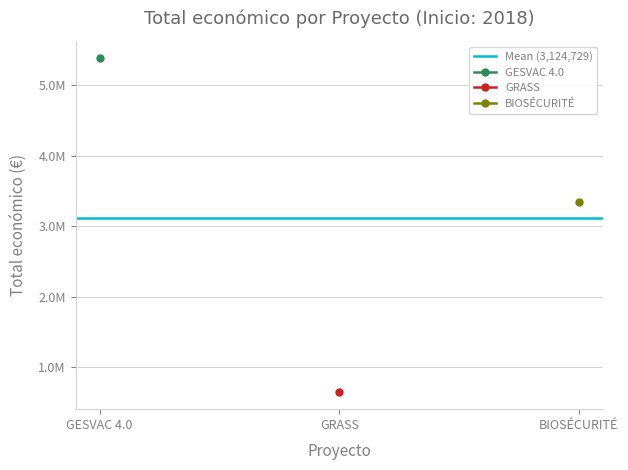

Between 2018 and 2018, which is larger?

2018